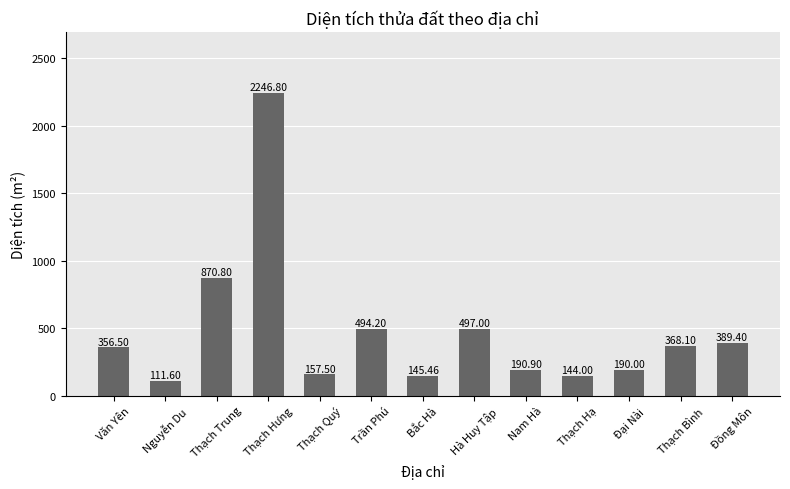

True or false: the data shows 499.5 at Thạch Hưng.

False